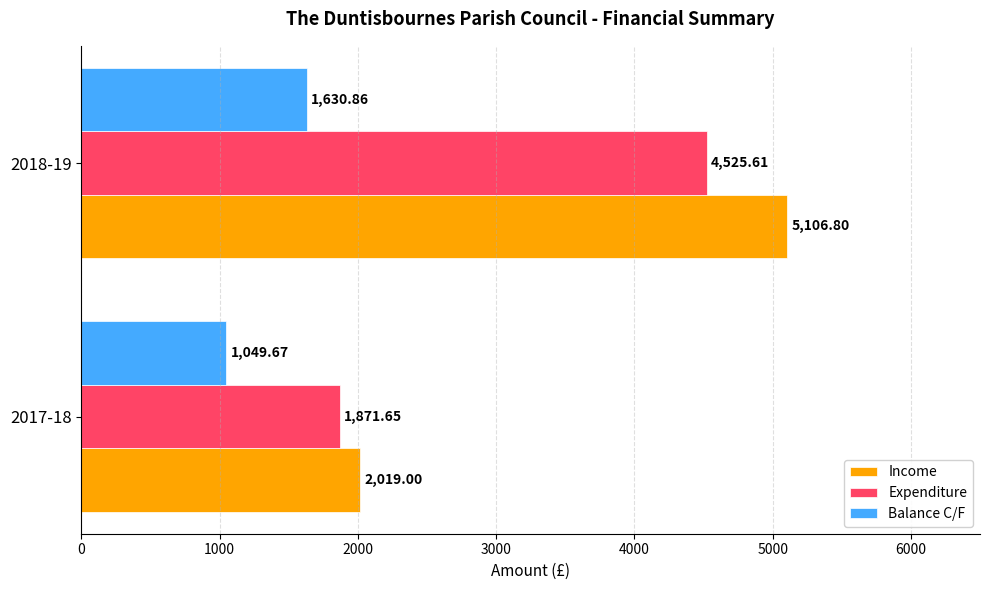

Which series changed the most between 2017-18 and 2018-19?

Income